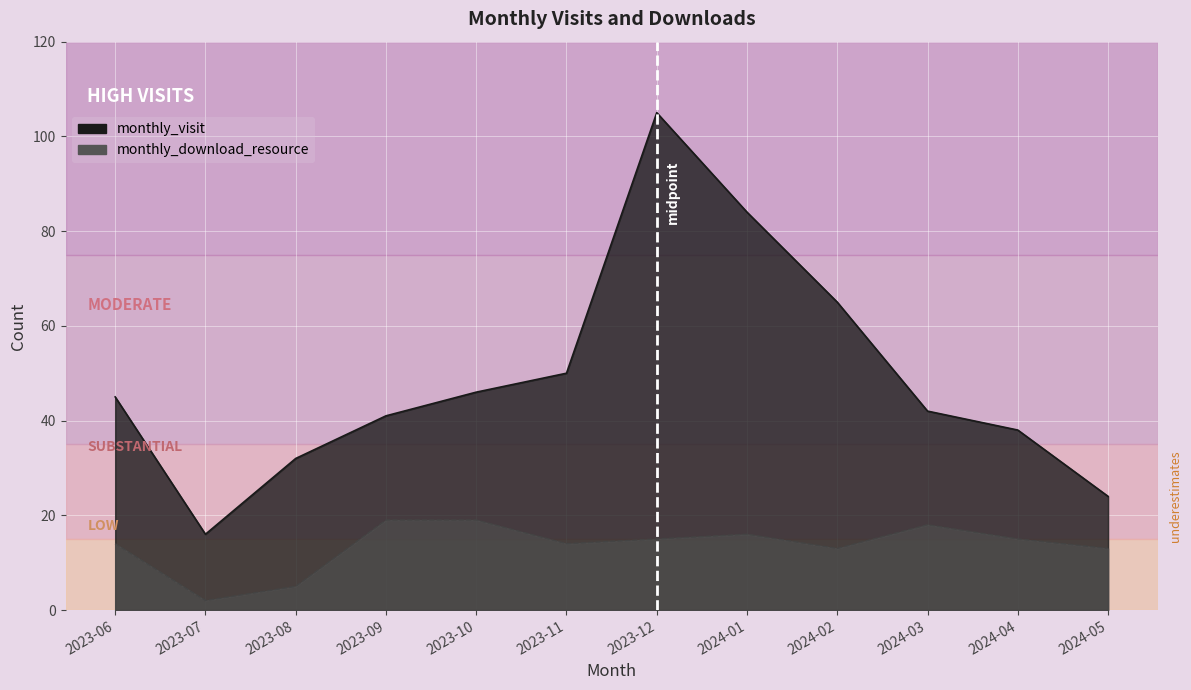

Reading right to left, extract all data points from this chart.

monthly_visit: 24	38	42	65	84	105	50	46	41	32	16	45
monthly_download_resource: 13	15	18	13	16	15	14	19	19	5	2	14